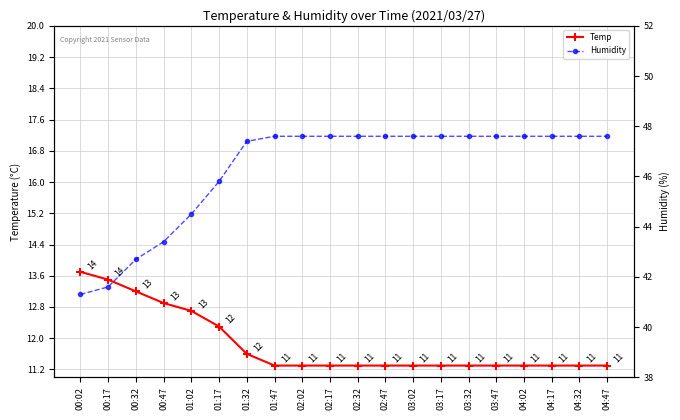

List the series in order of their overall mean, highest first.

Humidity, Temp